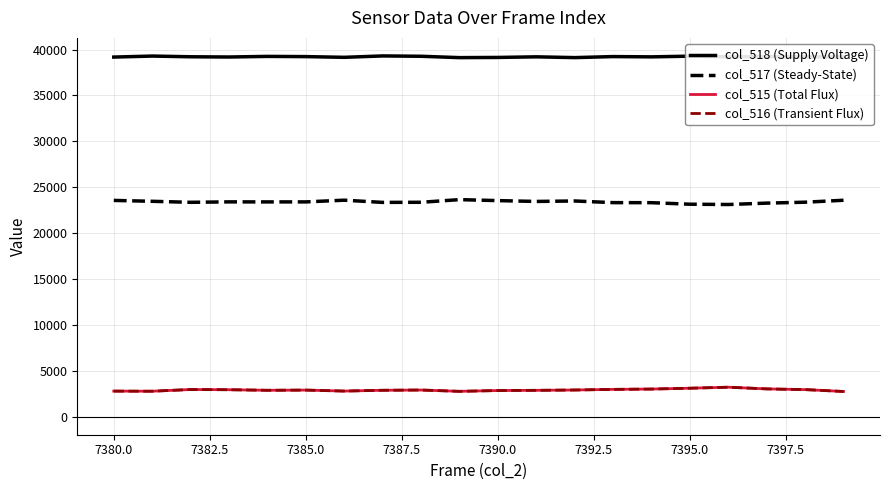

Which series has the largest total across all categories?

col_518 (Supply Voltage)